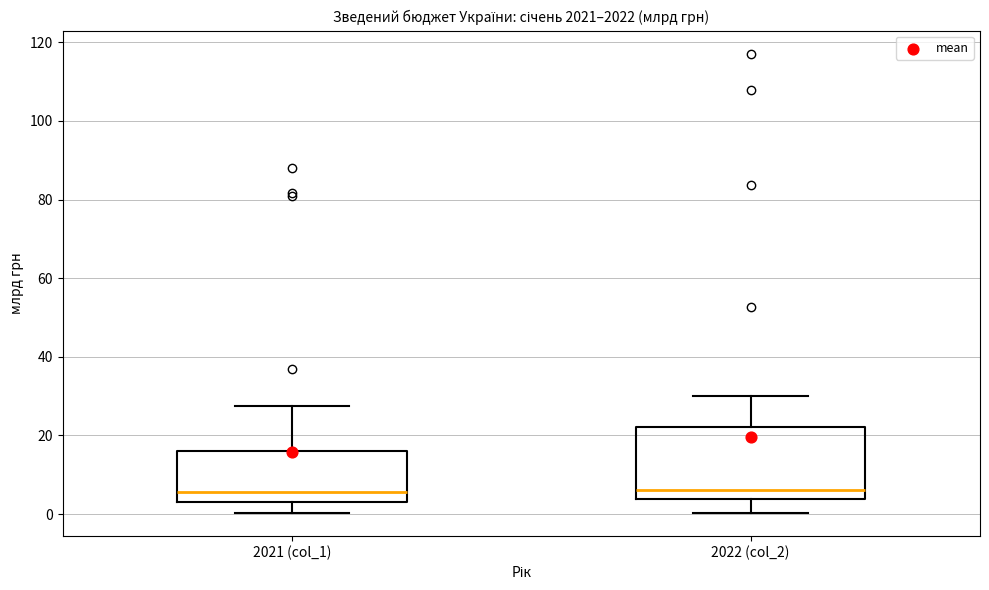

Reading left to right, read every box against the y-axis: the position of its median line, the range the box covers, and the ends of its whiskers. The values are not printed on the chart, so give them approximately, as read against the axis.

2021 (col_1): median 6, box 4 to 16, whiskers 0 to 28
2022 (col_2): median 6, box 4 to 22, whiskers 0 to 30